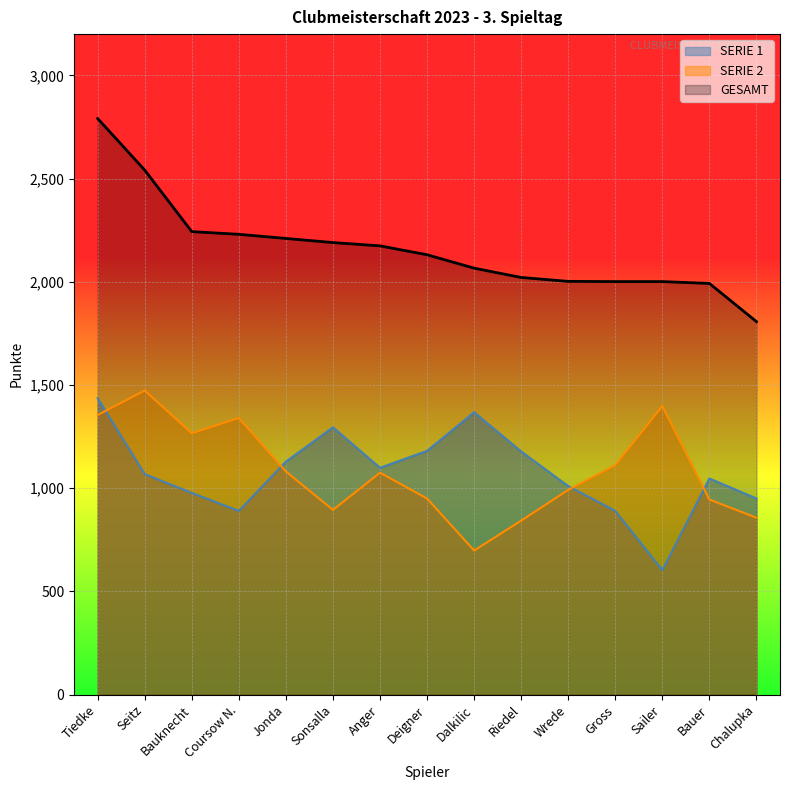

How many interior local peaks does the SERIE 2 series have?

4